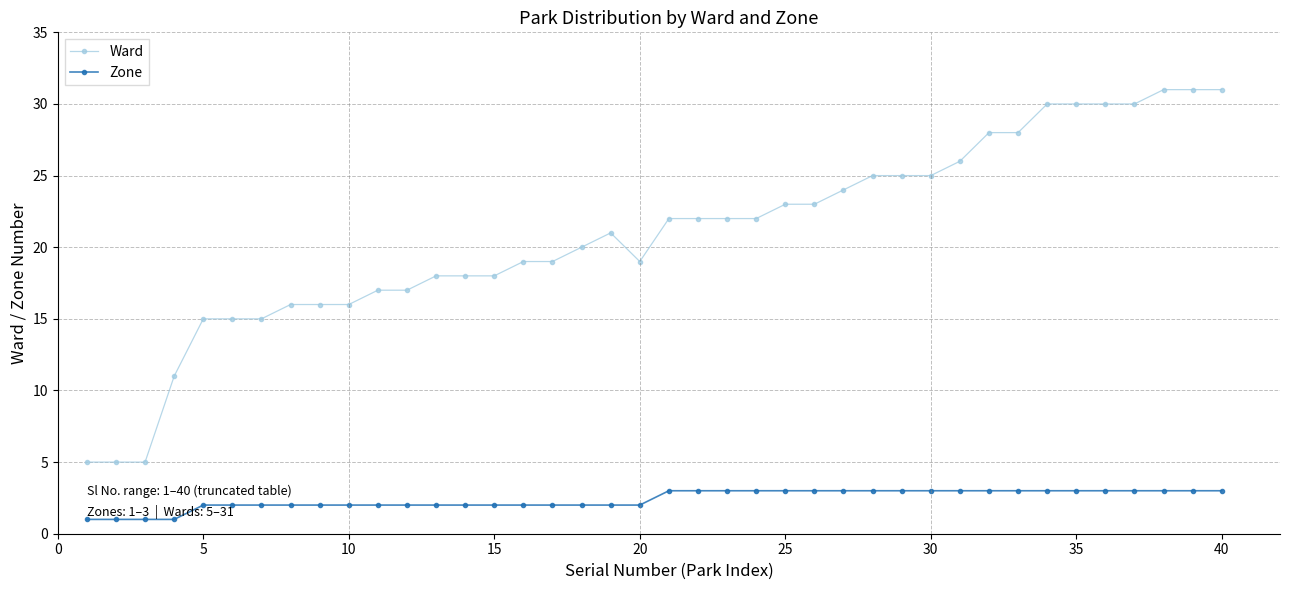

Reading left to right, list all the values displayed in this chart.

Ward: 5	5	5	11	15	15	15	16	16	16	17	17	18	18	18	19	19	20	21	19	22	22	22	22	23	23	24	25	25	25	26	28	28	30	30	30	30	31	31	31
Zone: 1	1	1	1	2	2	2	2	2	2	2	2	2	2	2	2	2	2	2	2	3	3	3	3	3	3	3	3	3	3	3	3	3	3	3	3	3	3	3	3